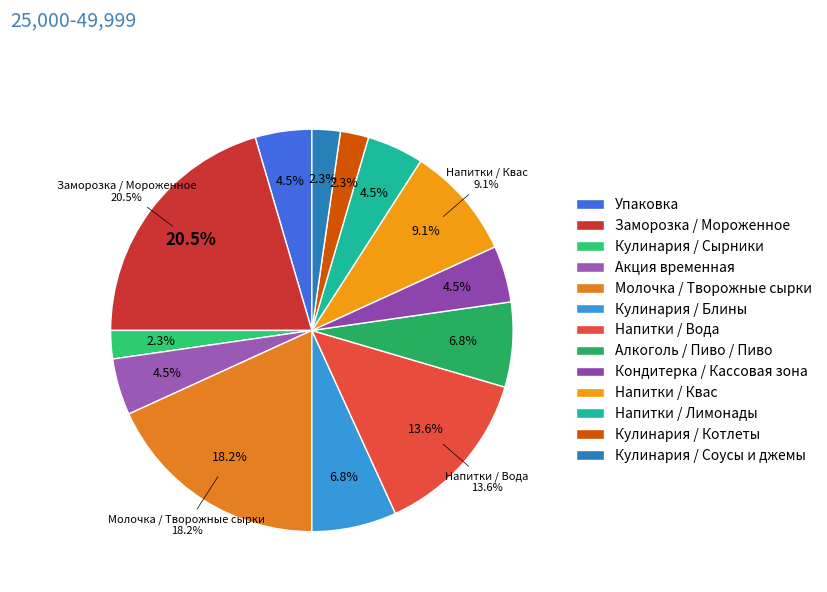

To the nearest percent, what is the combined percentage of Акция временная and Кулинария / Блины?

11%